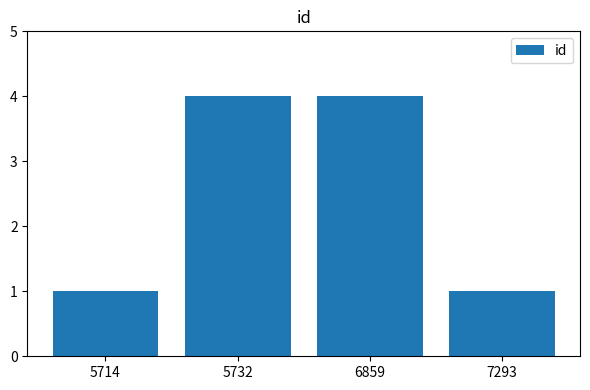

How many bars are there in total?

4